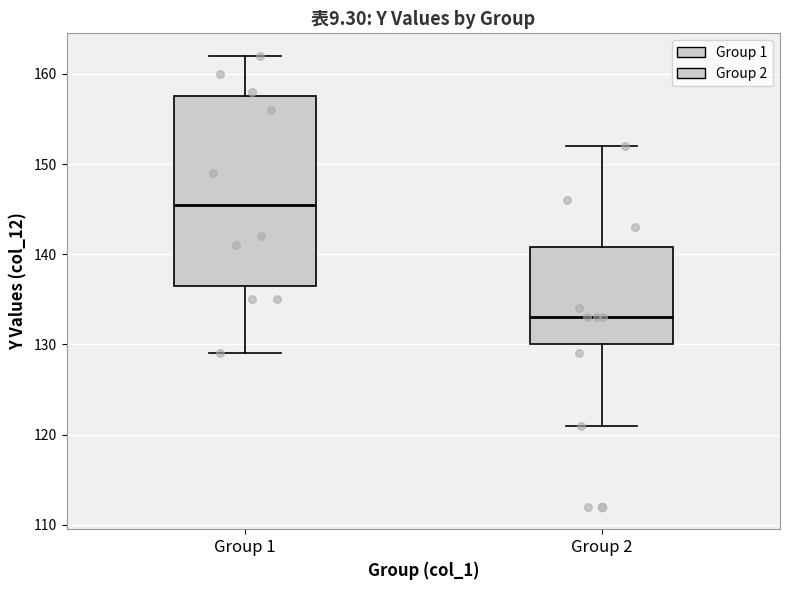

Which box's median line is the highest?

Group 1